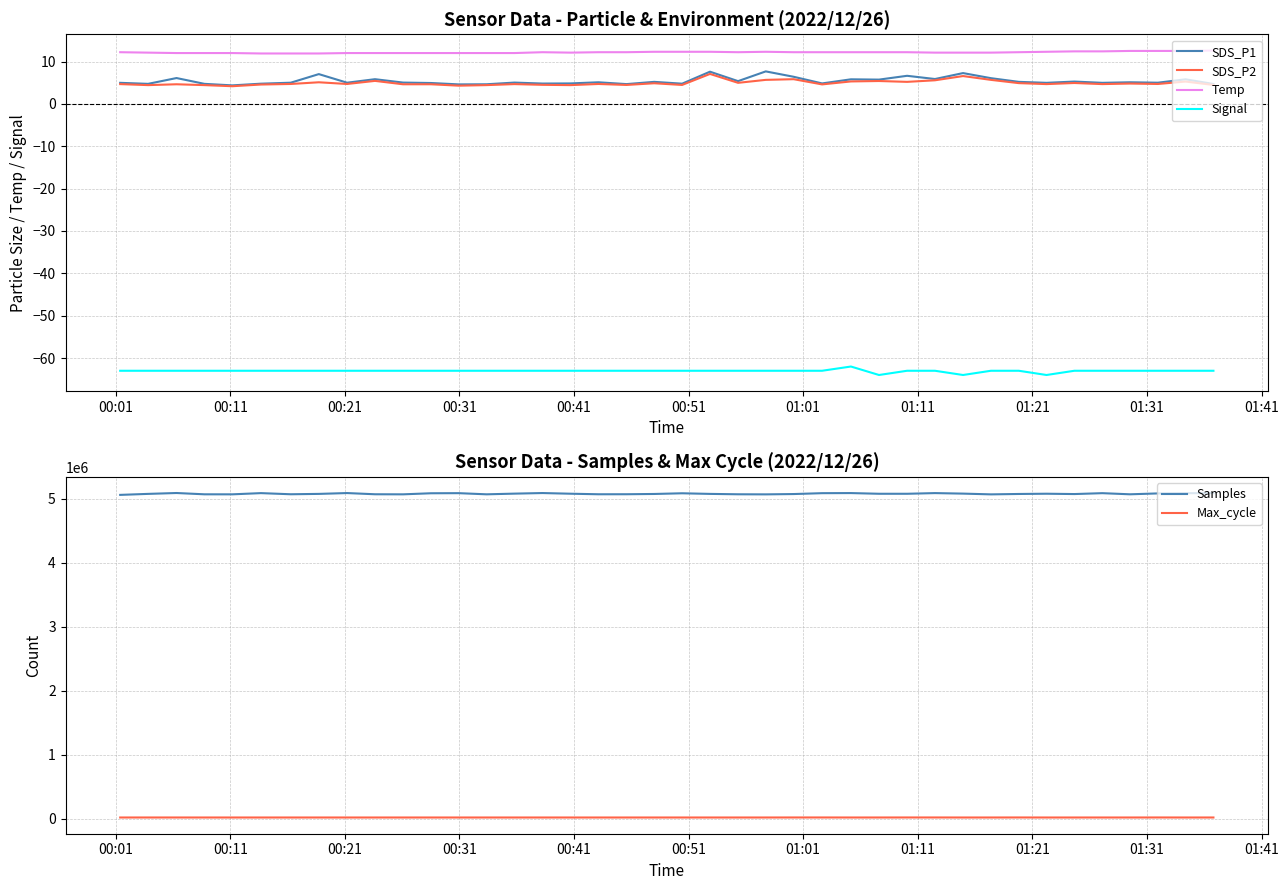

True or false: Signal and SDS_P1 cross at least once.

False